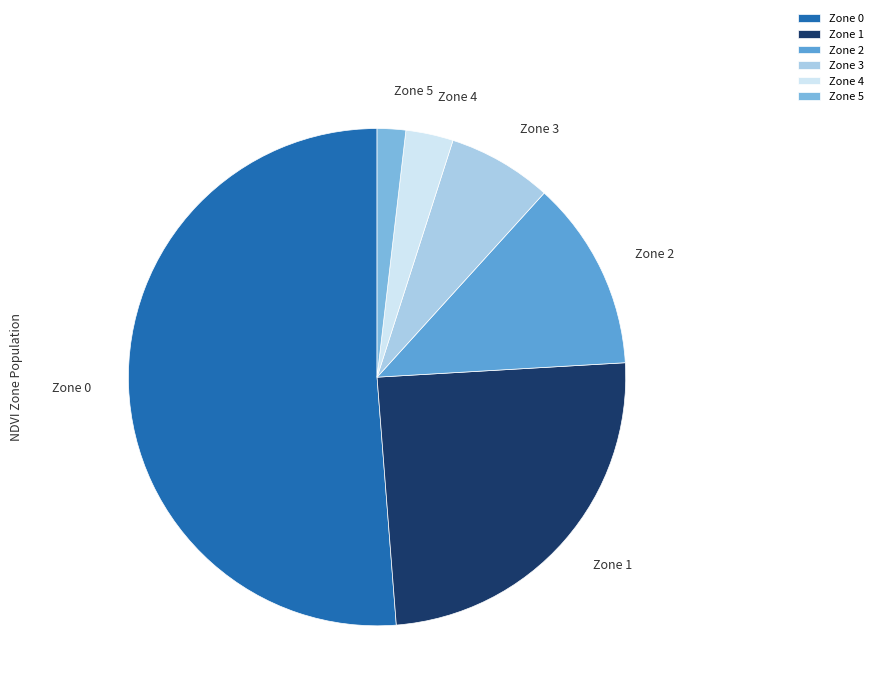

True or false: Zone 5 accounts for 9% of the total.

False